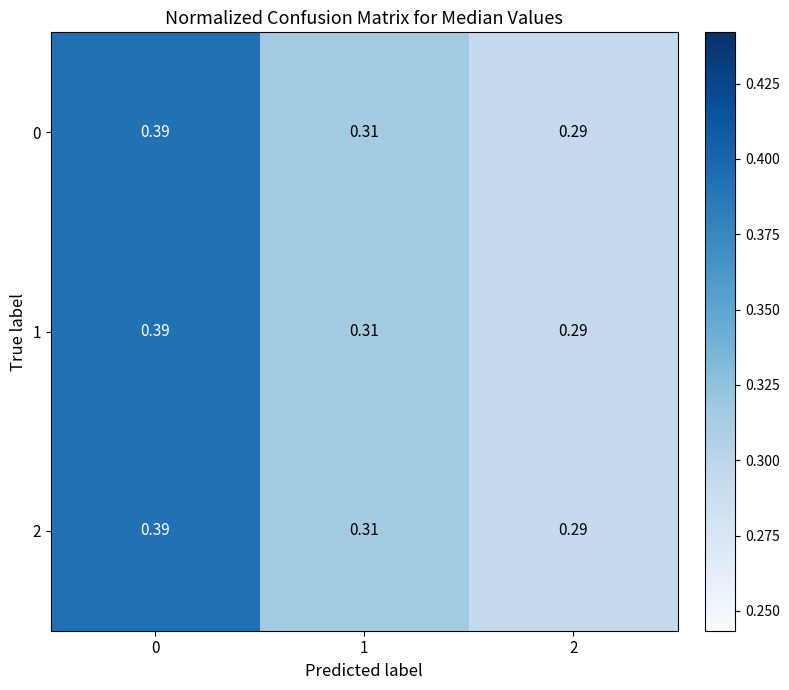

Is the value of 2 at 1 greater than the value of 0 at 0?

No